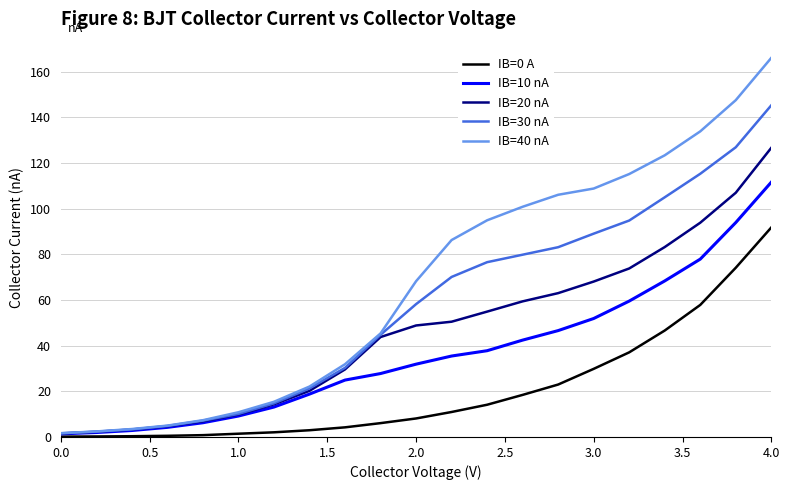

What is the maximum value shown in the chart?

166.1